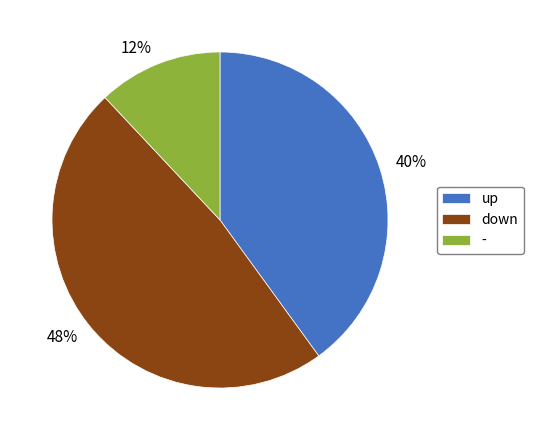

Do 12% and 48% together represent more than half of the pie?

Yes